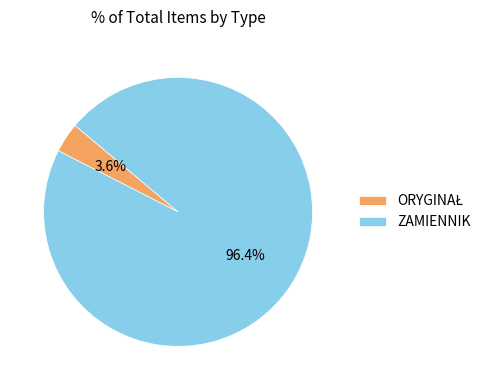

How many segments does this pie chart have?

2